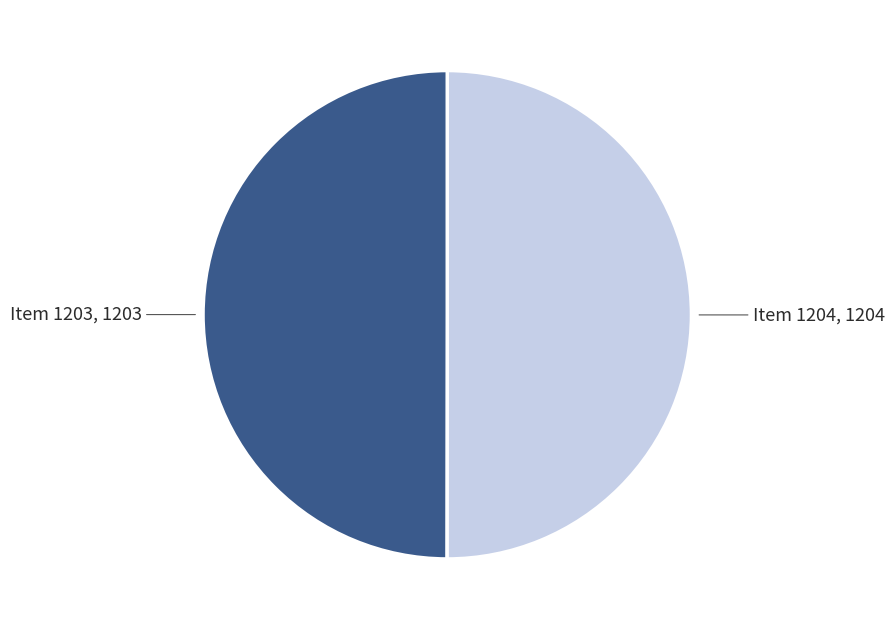

What is the ratio of the value at Item 1203 to the value at Item 1204?

1.0